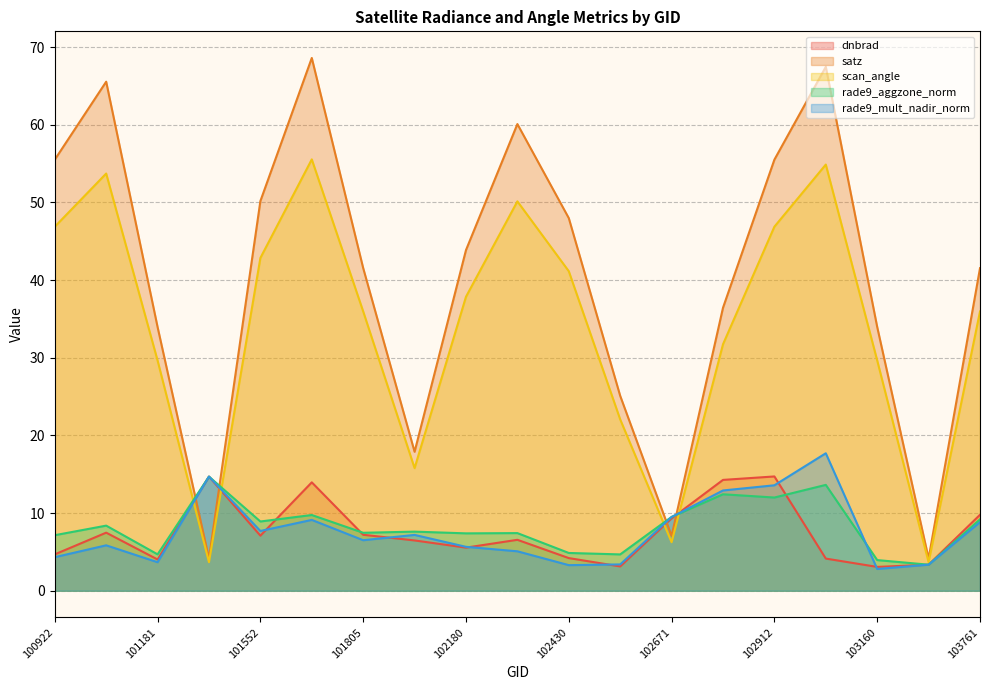

Where is scan_angle nearest to the value 29?

101181